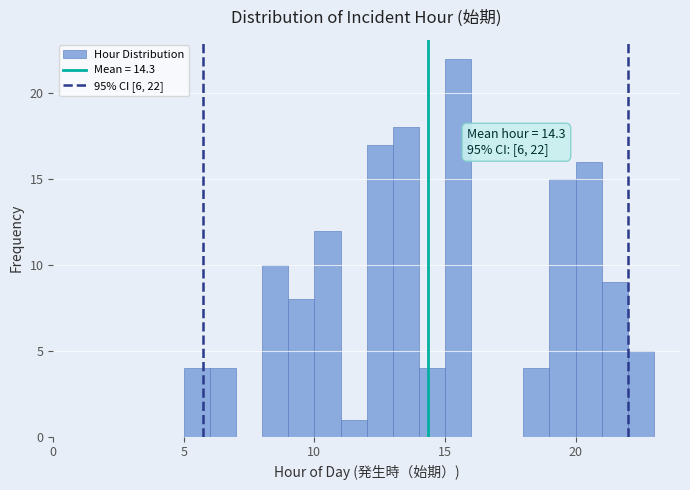

Around what value on the x-axis is the tallest bar? Give the approximate position of its centre, as read against the axis.

15.5